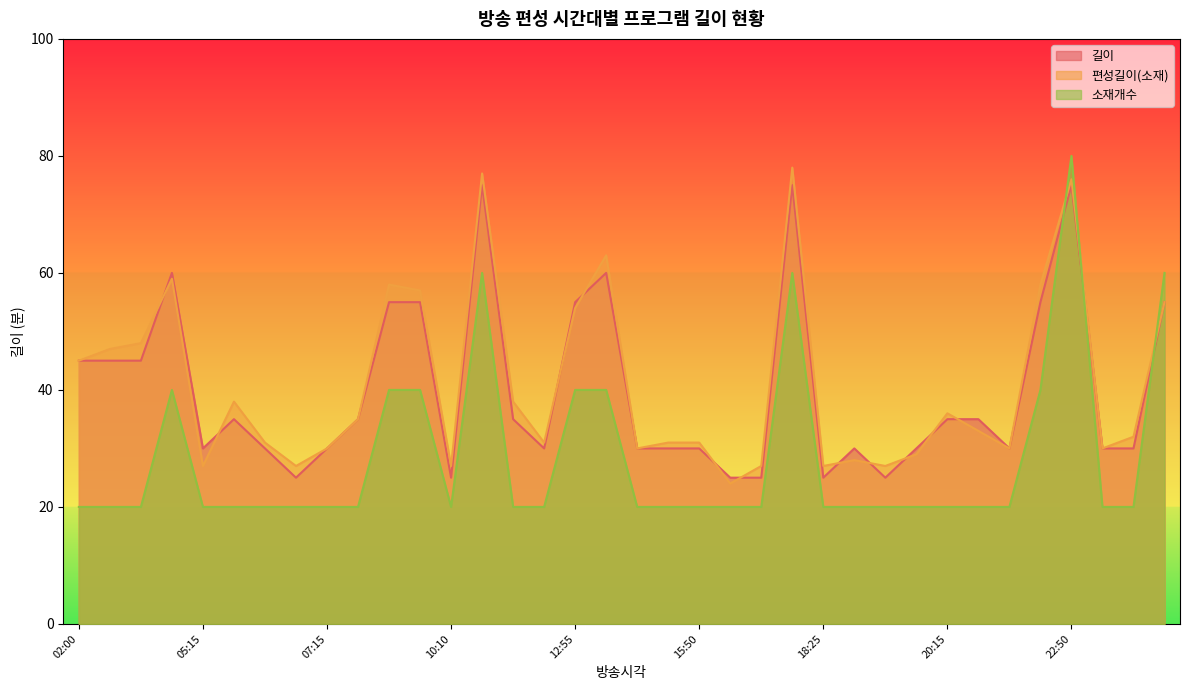

How many intersections are there between 편성길이(소재) and 길이?

11